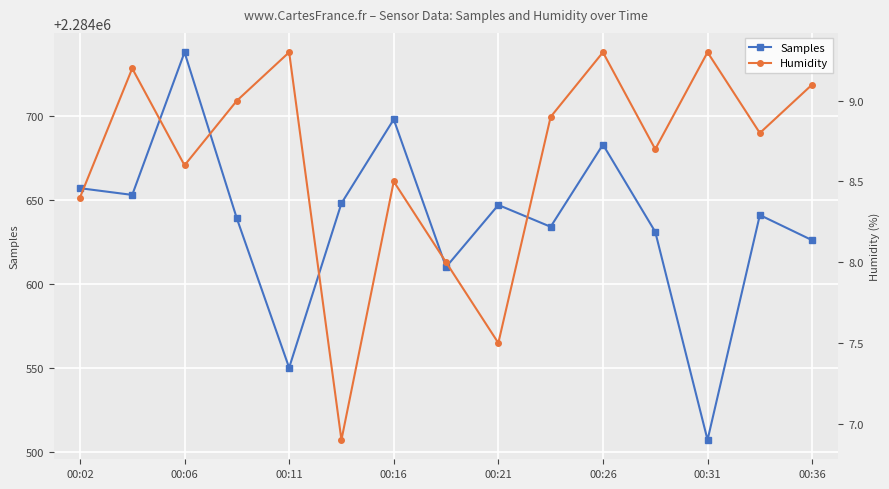

True or false: Samples has more than 1 interior local peaks.

True